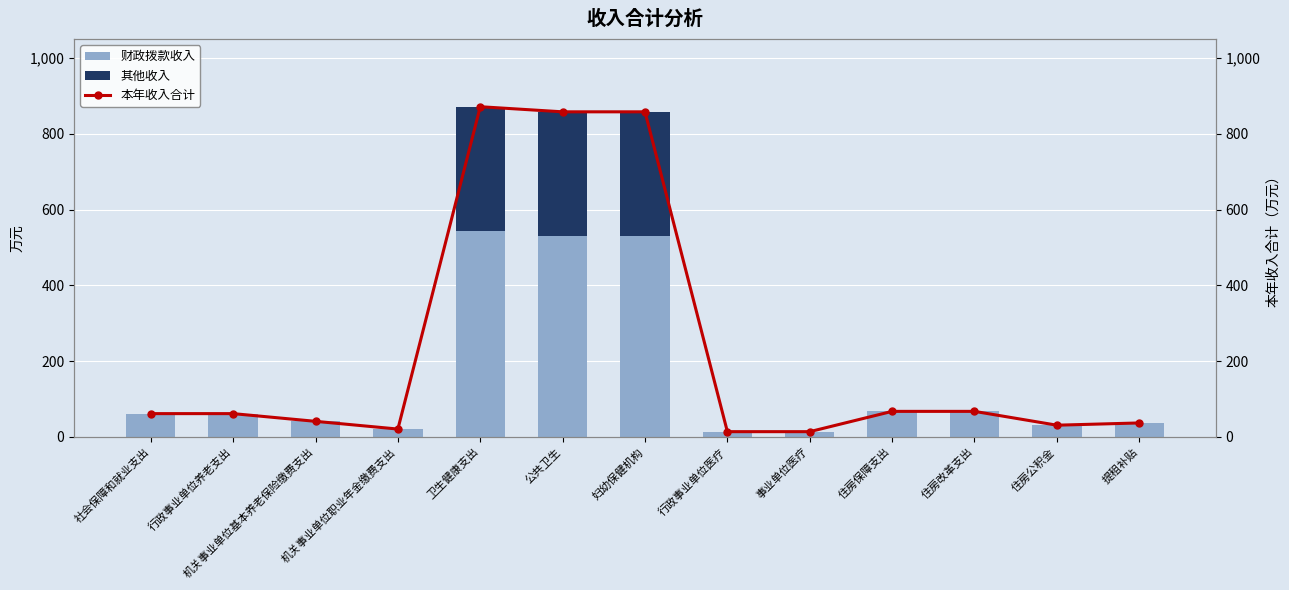

Which series has the largest total across all categories?

本年收入合计